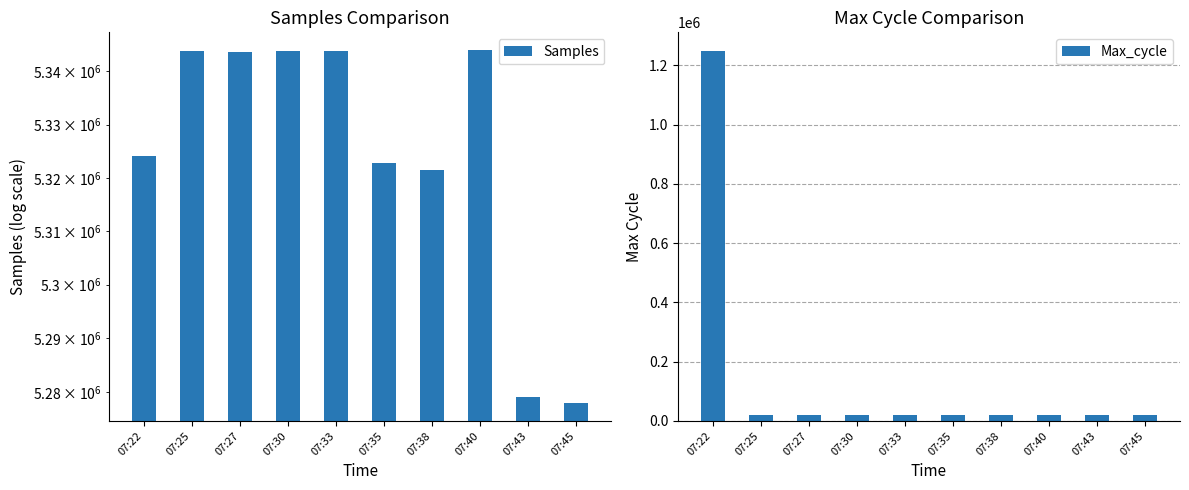

At which category is the sum across all series the highest?

07:22